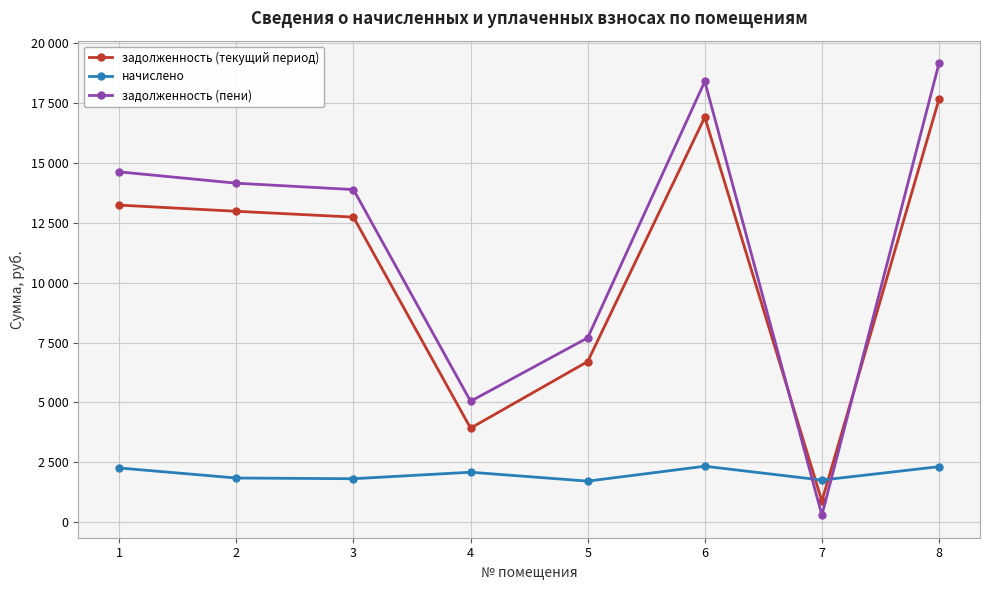

Where is задолженность (пени) nearest to the value 9733?

5